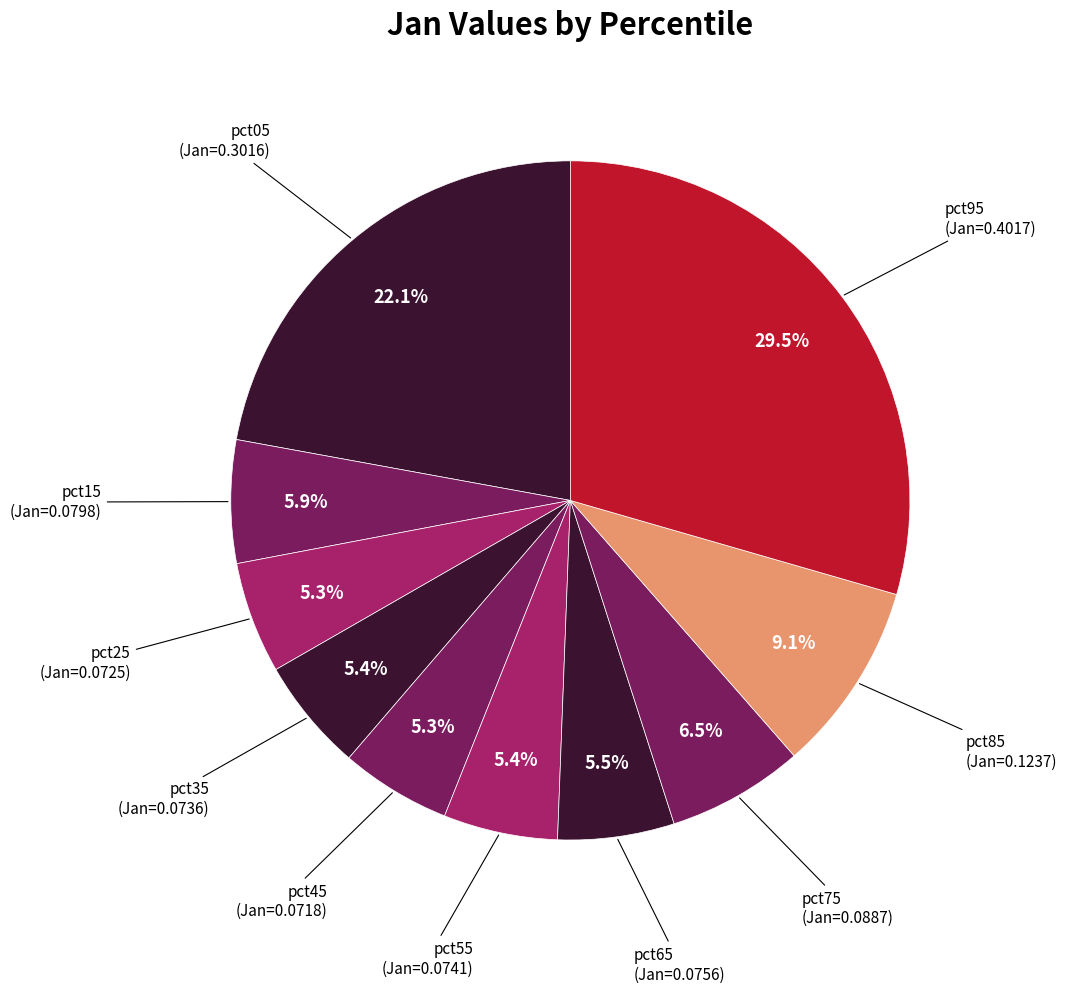

Is there a majority slice in this chart?

No